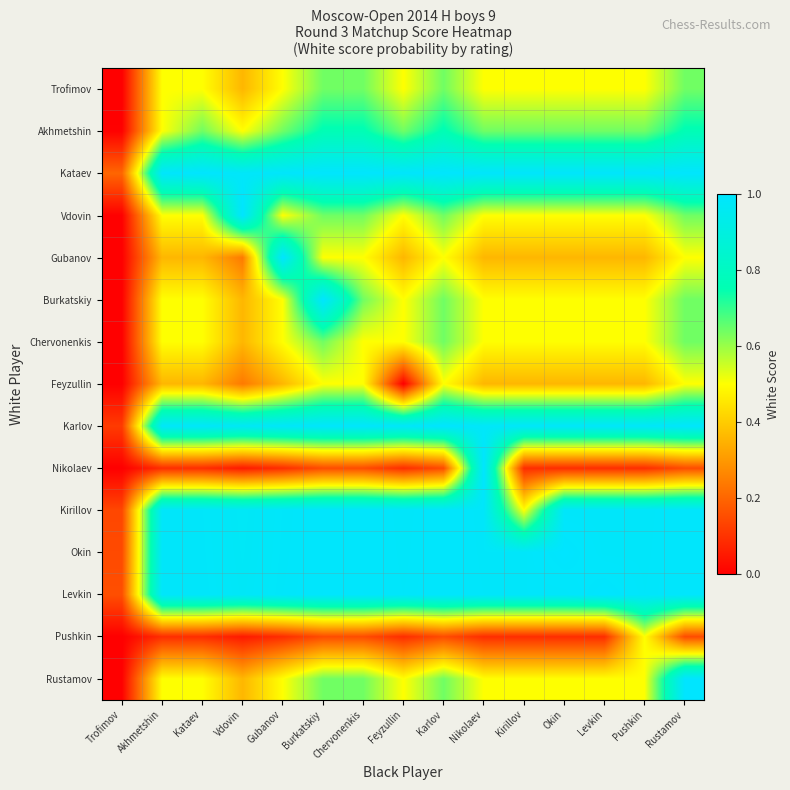

At how many categories does at least one series exceed 0?

15